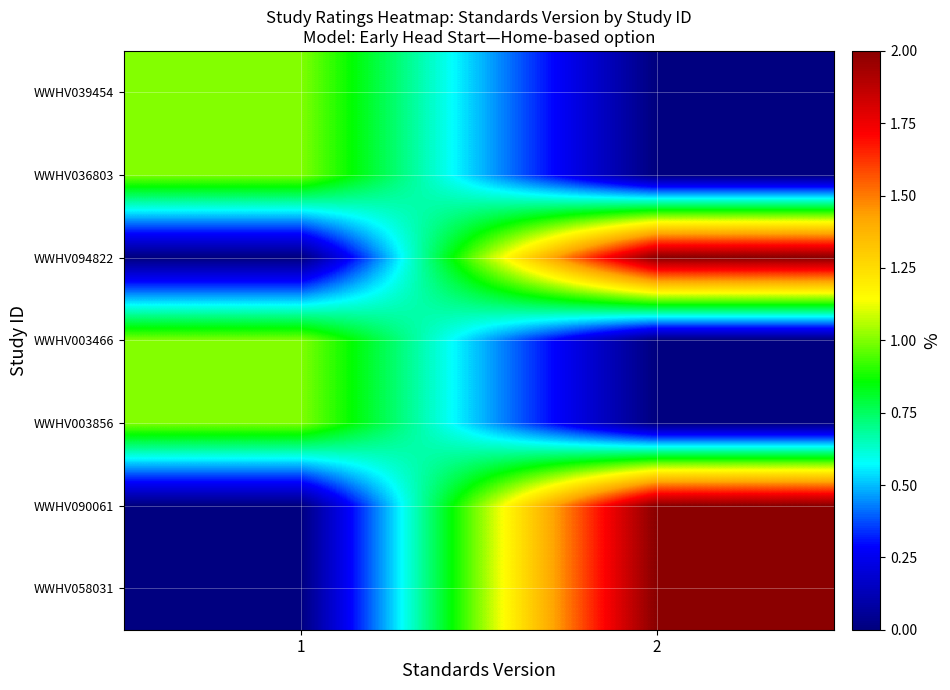

Which series has the largest total across all categories?

WWHV094822